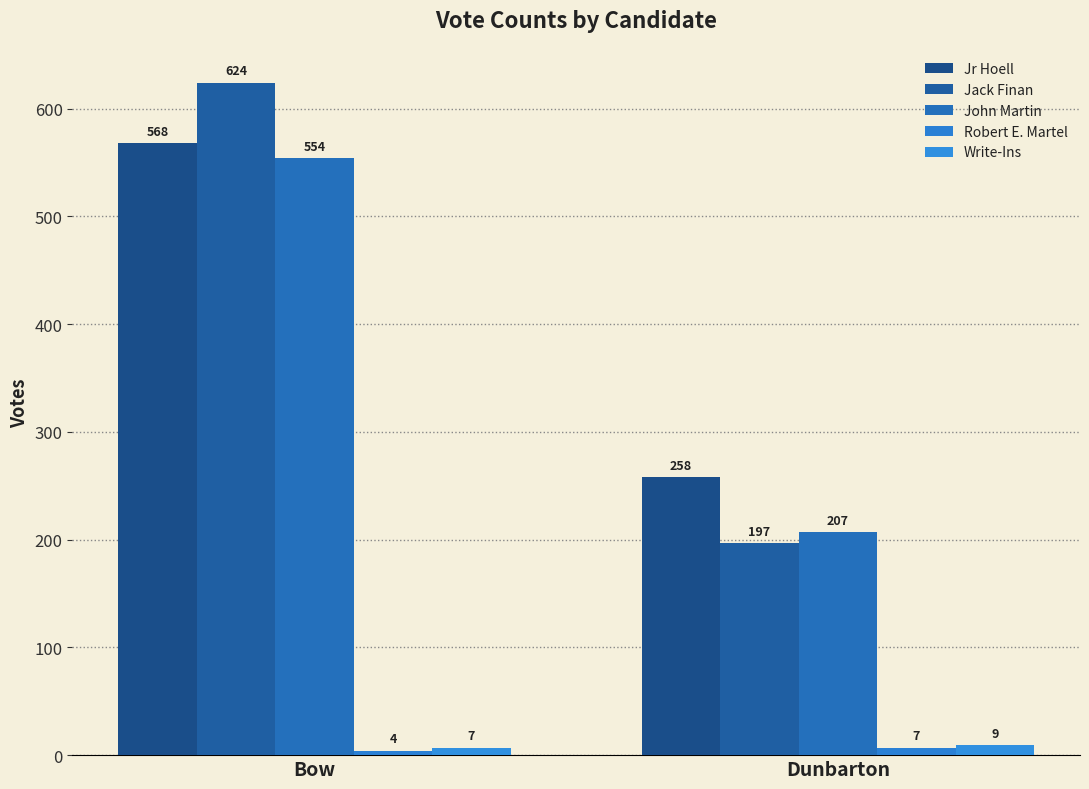

How many distinct data groups are displayed?

5